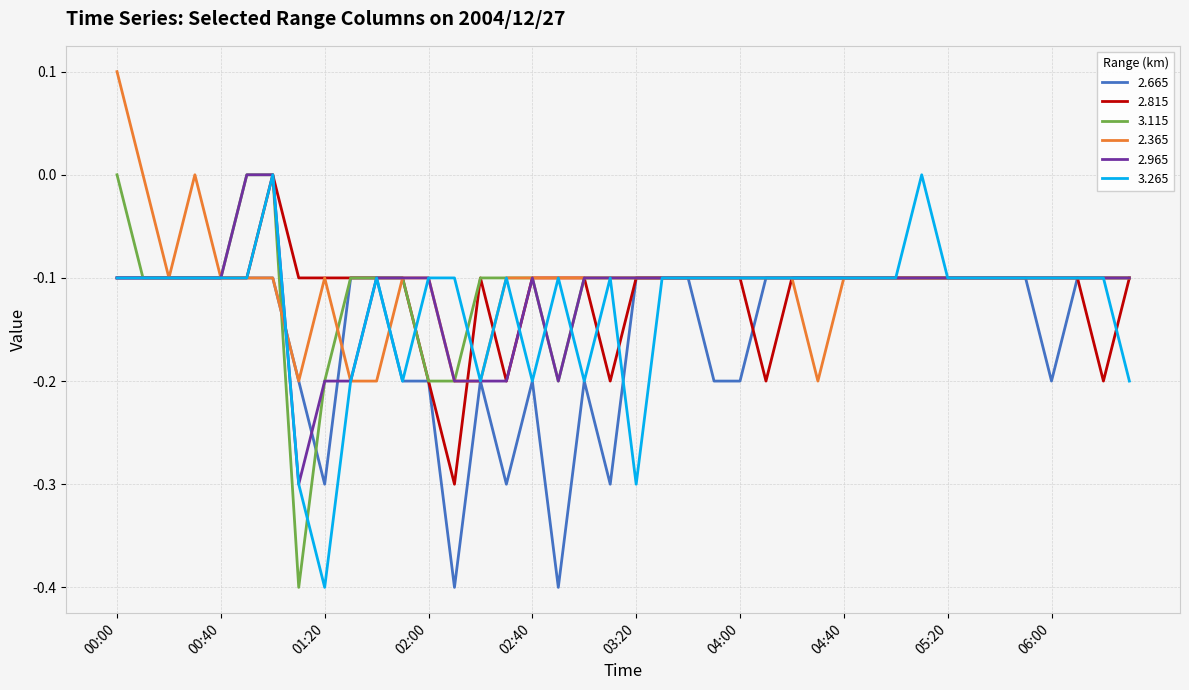

Which series has the largest total across all categories?

2.365